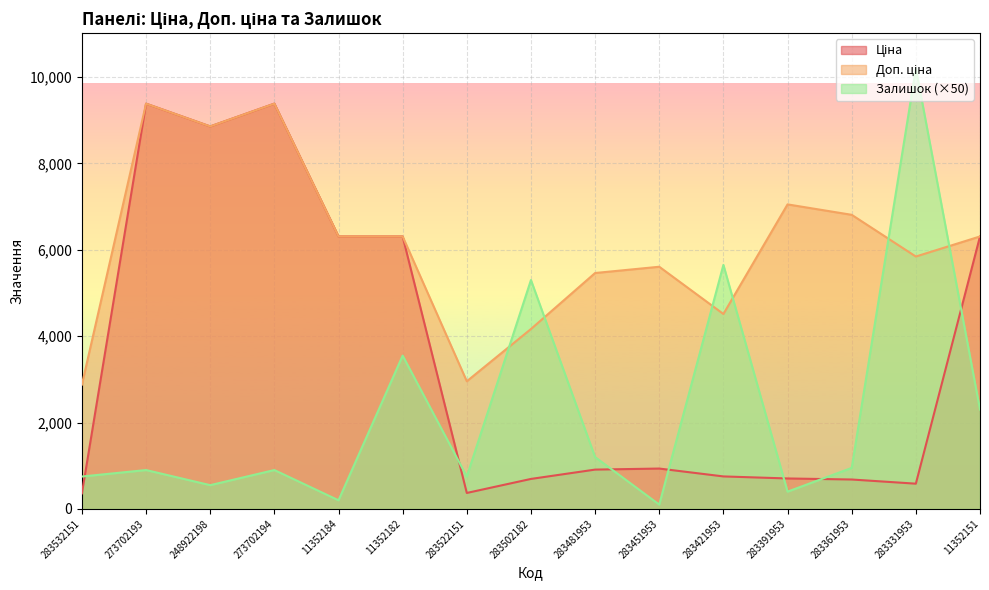

The value of Доп. ціна at 283391953 is 12357.4. True or false?

False